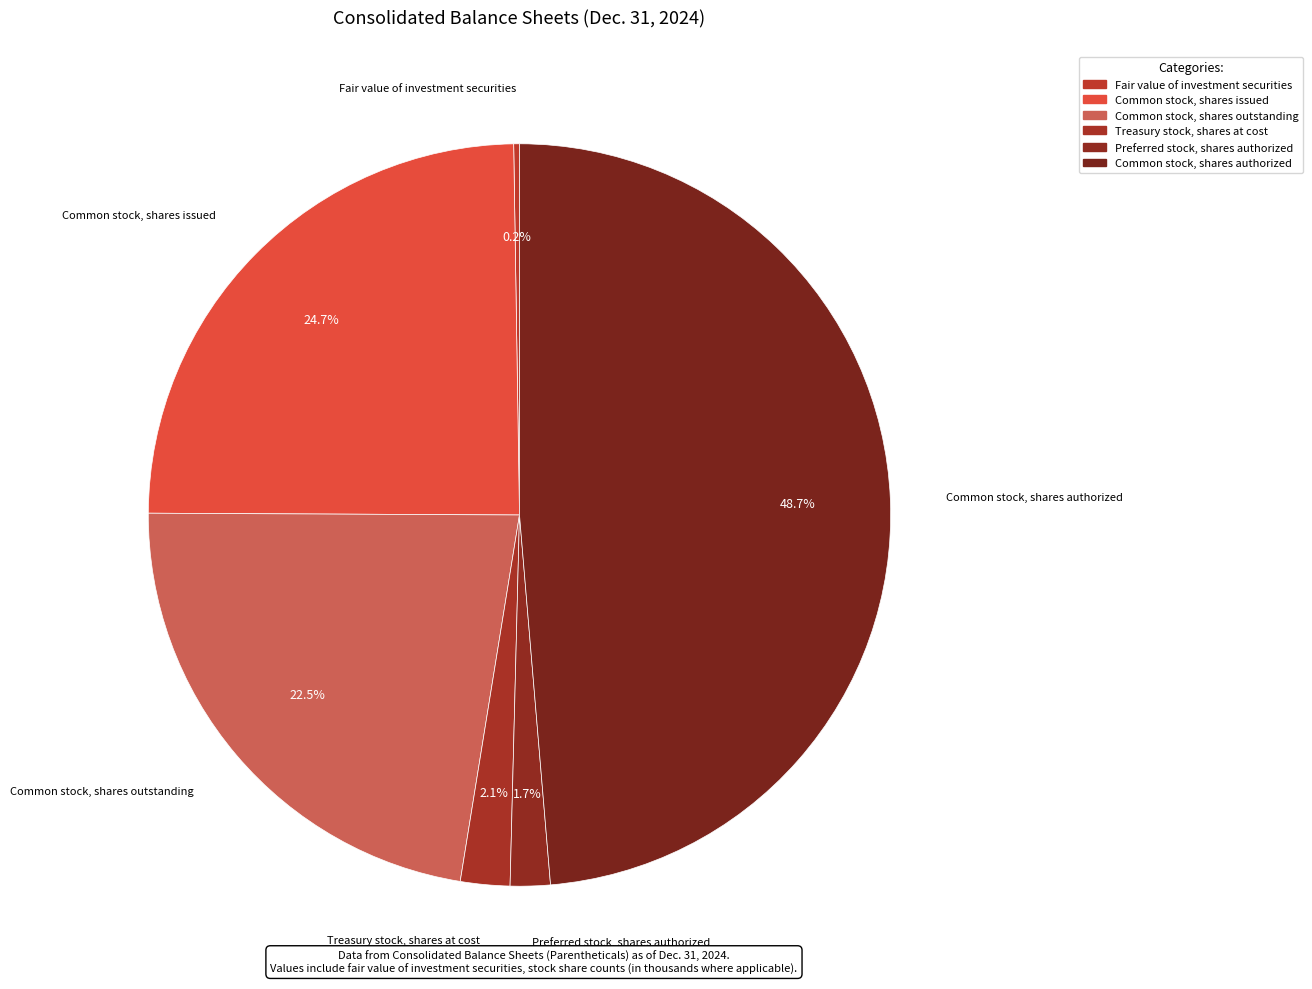

Which has a higher value, Fair value of investment securities or Common stock, shares authorized?

Common stock, shares authorized